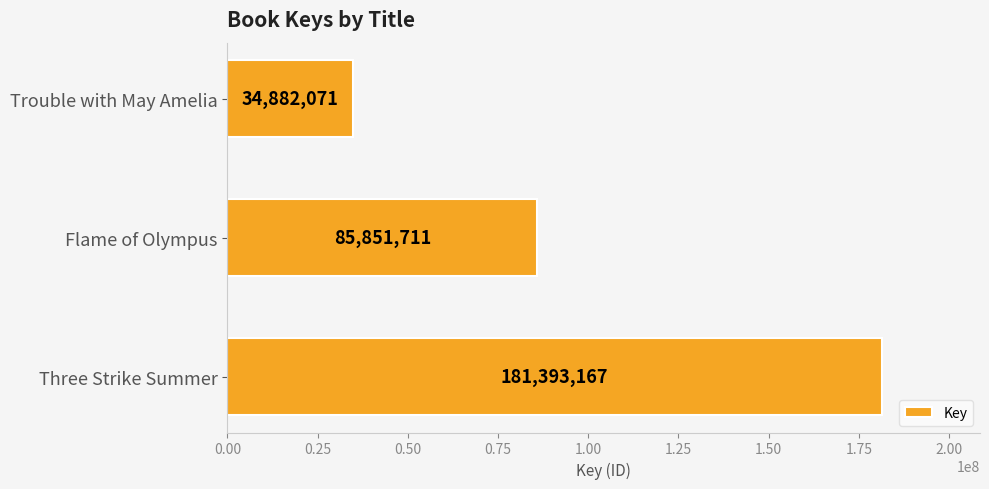

Reading top to bottom, what are all the values shown in this chart?

Trouble with May Amelia=34882071	Flame of Olympus=85851711	Three Strike Summer=181393167